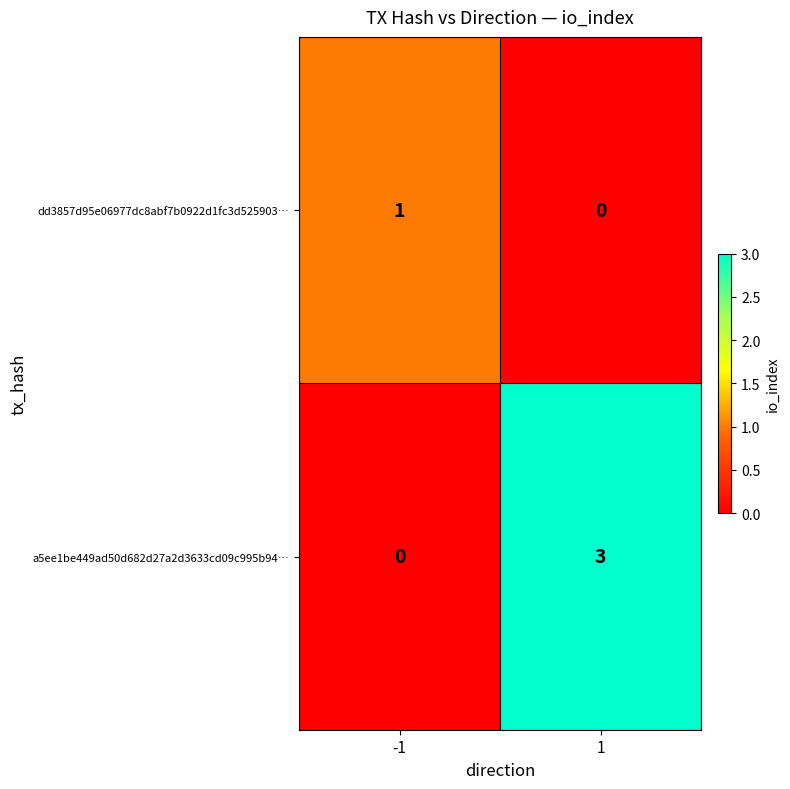

Read the a5ee1be449ad50d682d27a2d3633cd09c995b94… value at 1.

3